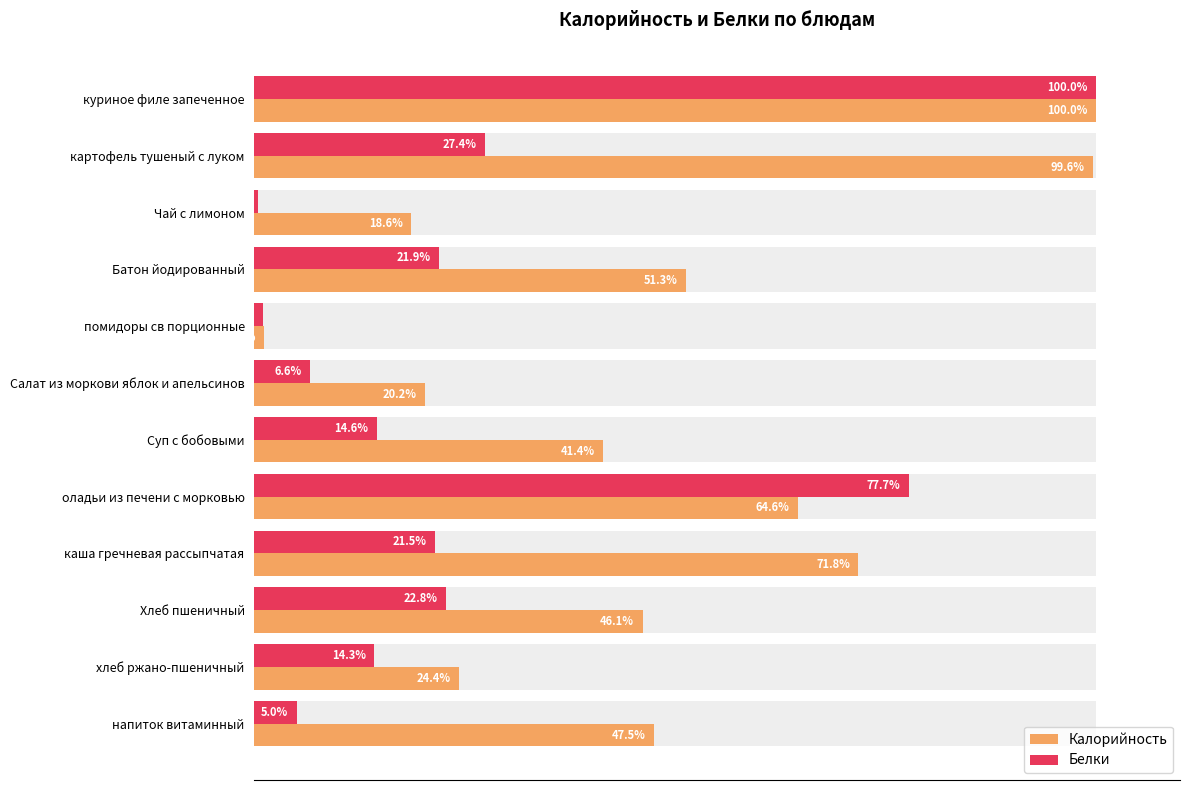

How many data points in Белки are less than 21?

6